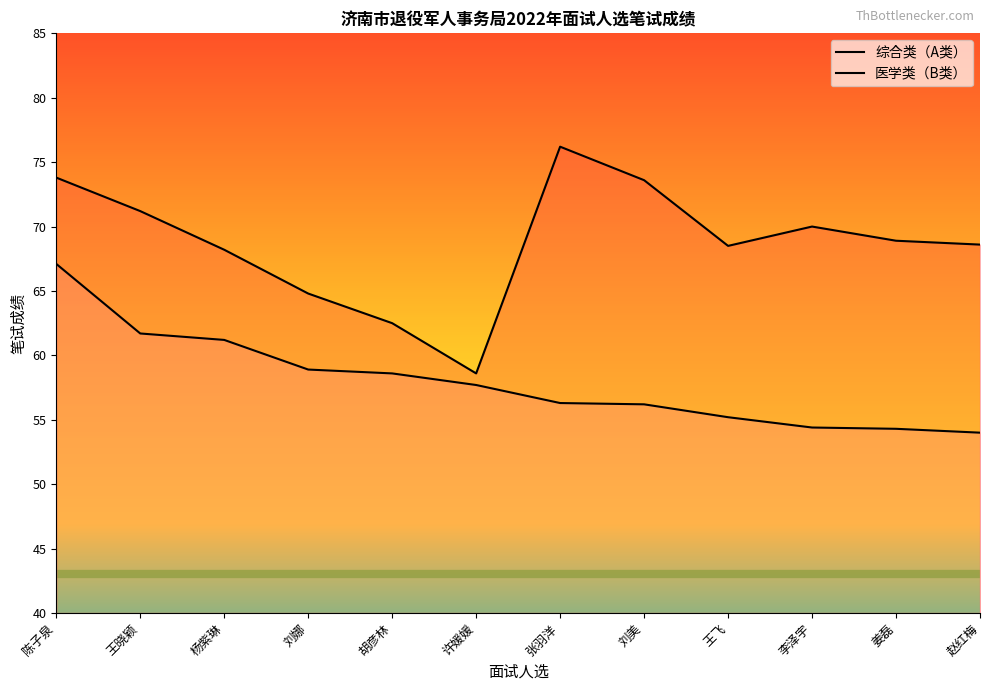

Which label corresponds to the smallest value in the chart?

赵红梅